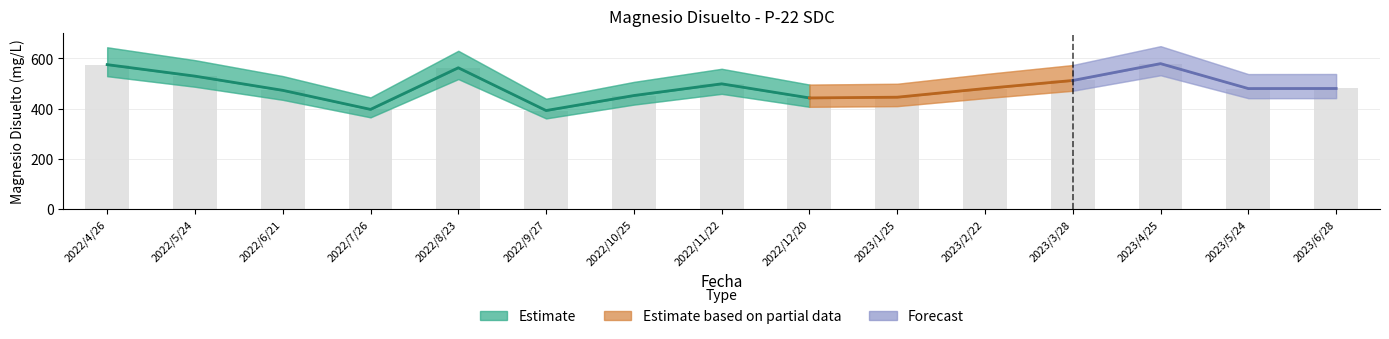

Rank the categories by value from lowest to highest.

2022/9/27, 2022/7/26, 2022/12/20, 2023/1/25, 2022/10/25, 2022/6/21, 2023/5/24, 2023/2/22, 2023/6/28, 2022/11/22, 2023/3/28, 2022/5/24, 2022/8/23, 2022/4/26, 2023/4/25